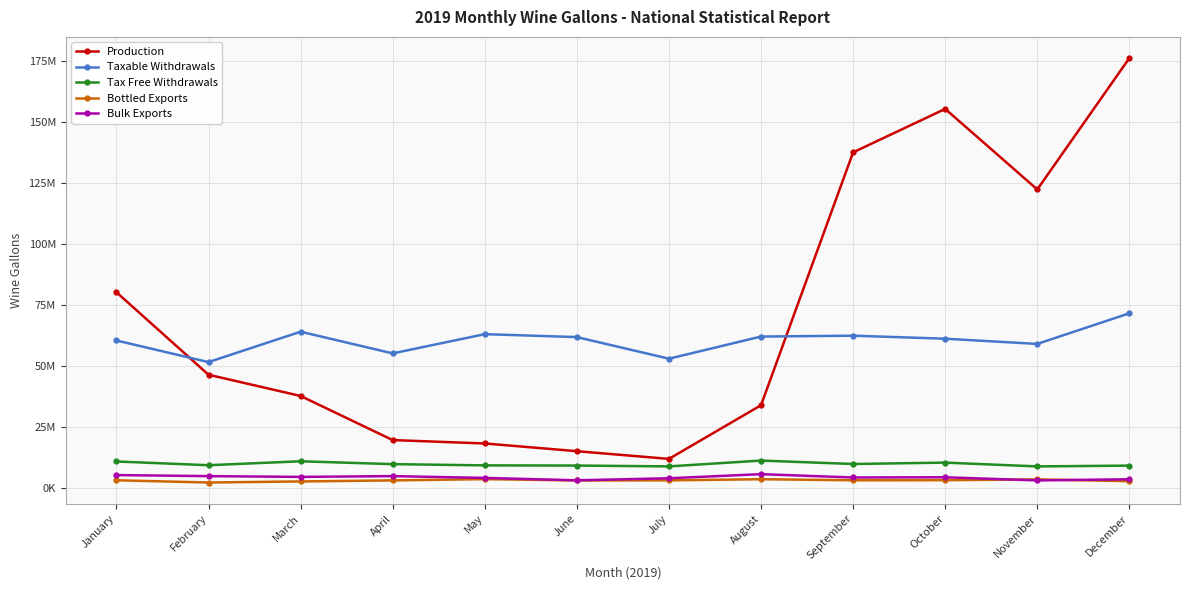

True or false: Taxable Withdrawals and Tax Free Withdrawals cross at least once.

False